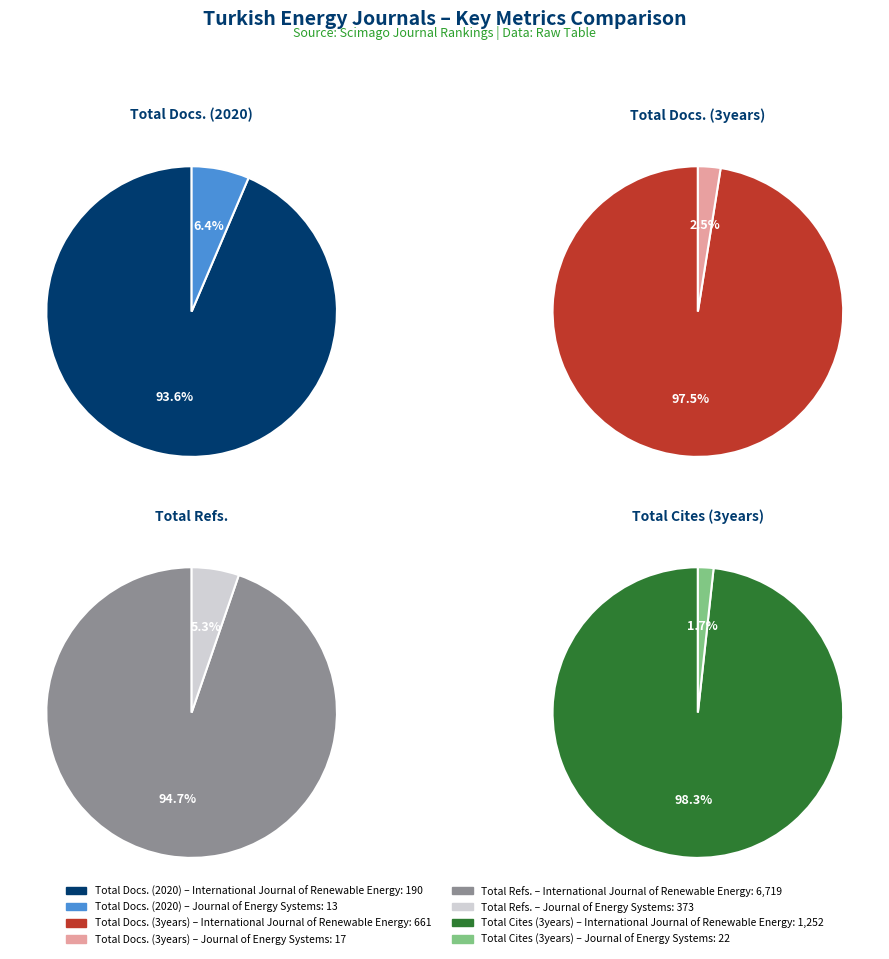

What is the majority slice?

International Journal of Renewable Energy